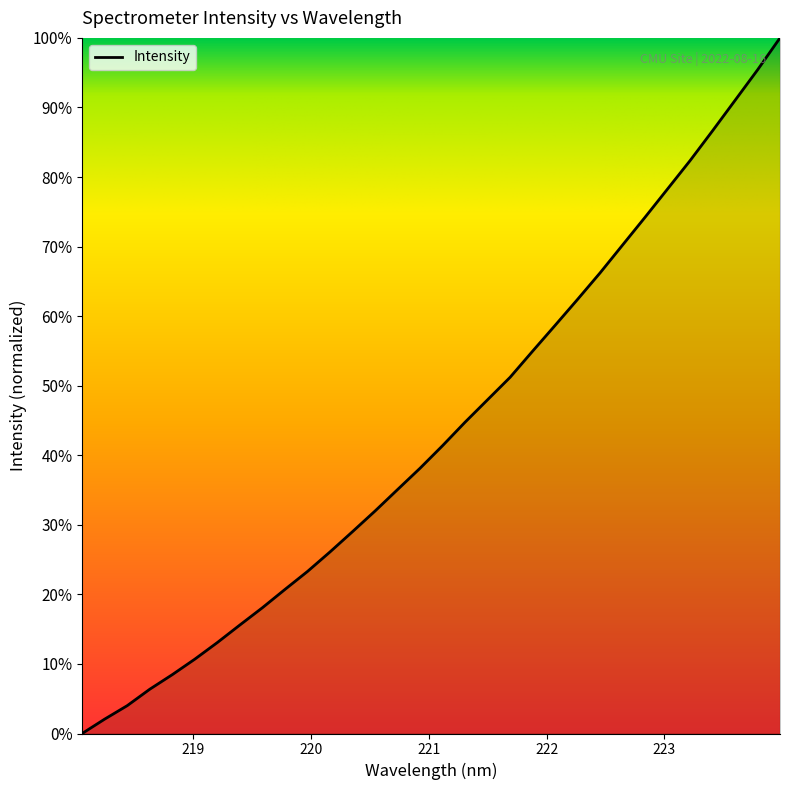

Reading left to right, list all the values displayed in this chart.

0.0	2.1	4.0	6.4	8.5	10.7	13.1	15.6	18.1	20.7	23.3	26.1	29.0	32.0	35.1	38.1	41.4	44.8	48.0	51.2	55.0	58.7	62.4	66.2	70.2	74.2	78.3	82.4	86.6	91.0	95.4	100.0